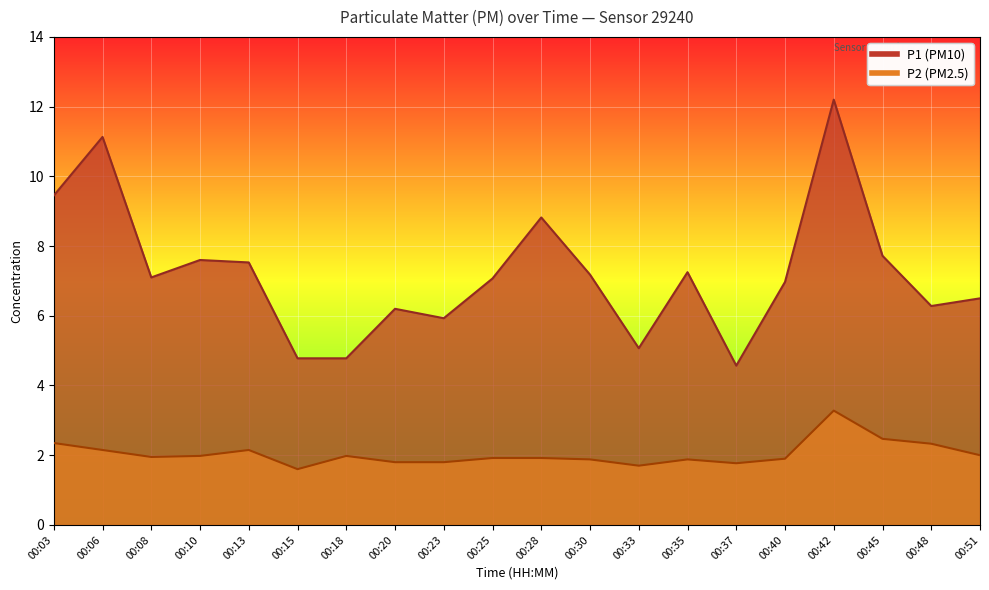

Which series has the largest range (max minus min)?

P1